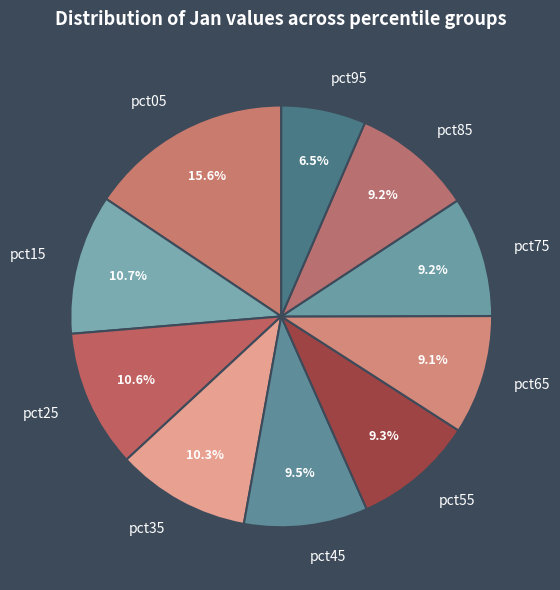

To the nearest percent, what percentage of the pie is pct35?

10%